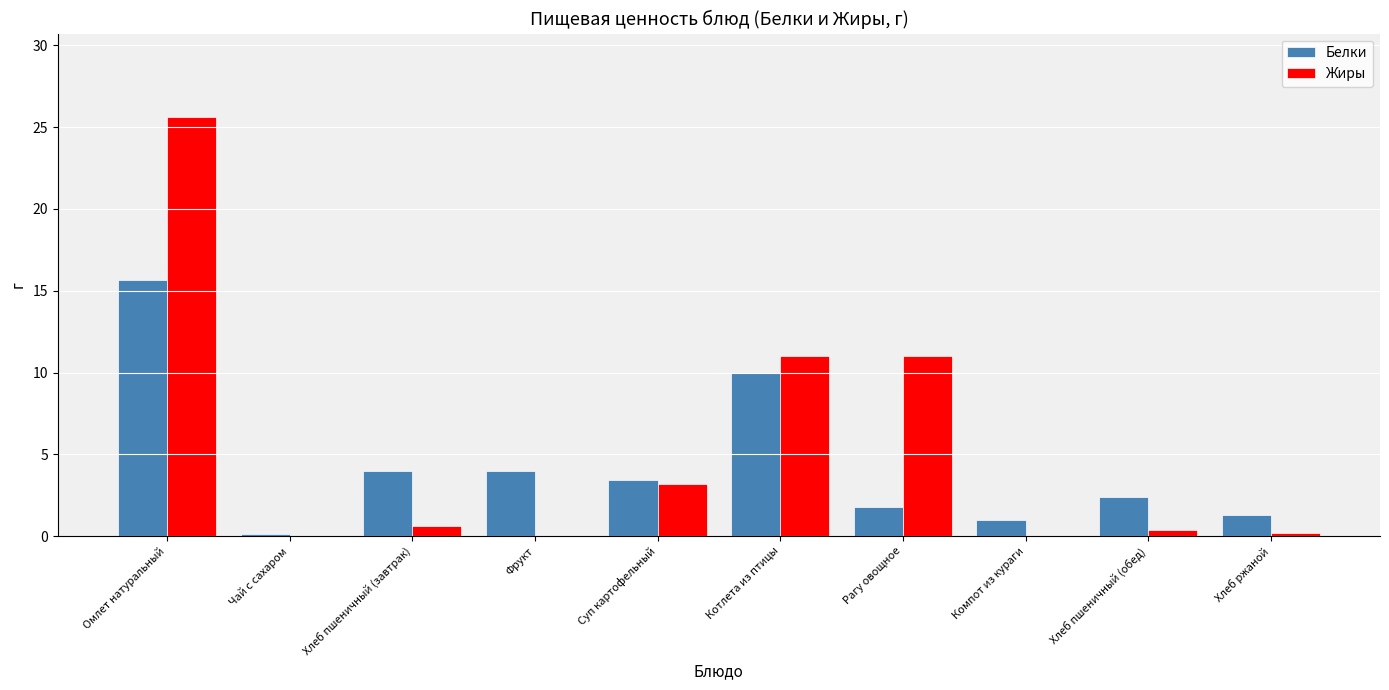

Which series changed the most between Котлета из птицы and Хлеб пшеничный (обед)?

Жиры